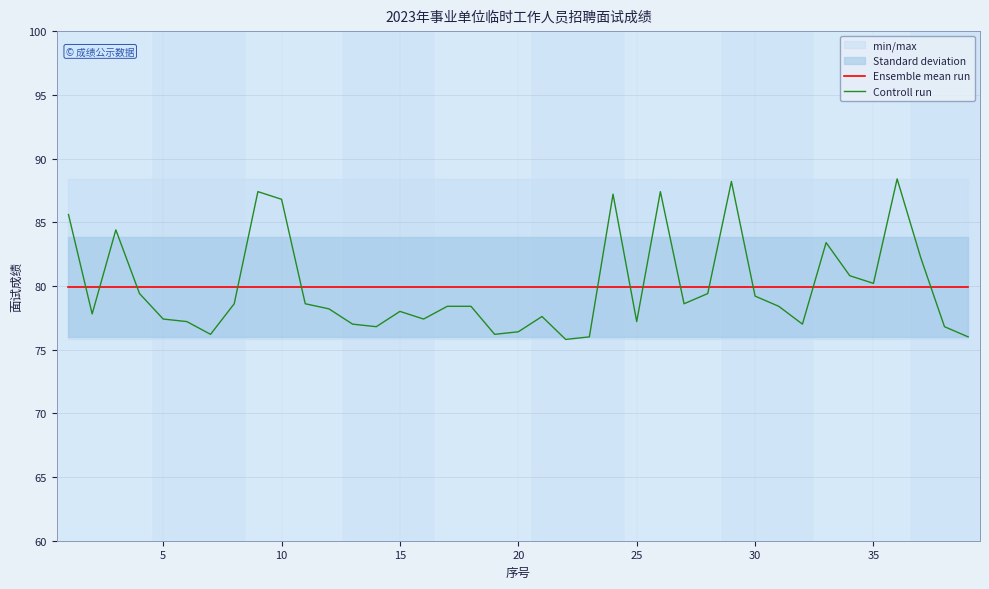

What is the value of the Ensemble mean run point at the 30th from the left?

79.9